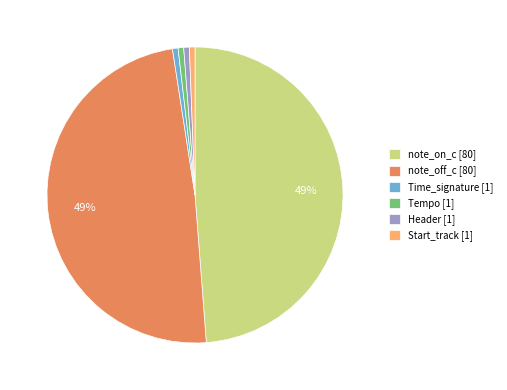

True or false: note_off_c accounts for 49% of the total.

True